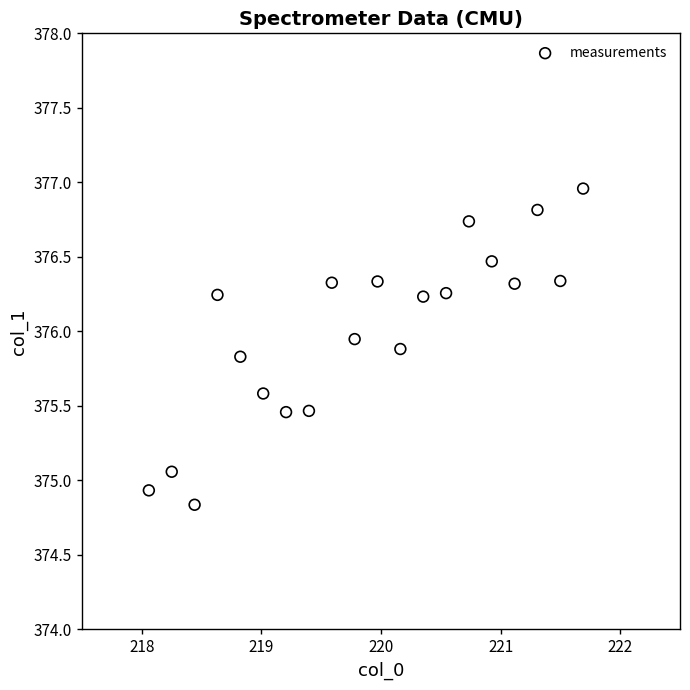

What is the range of X values (max minus min)?

3.6